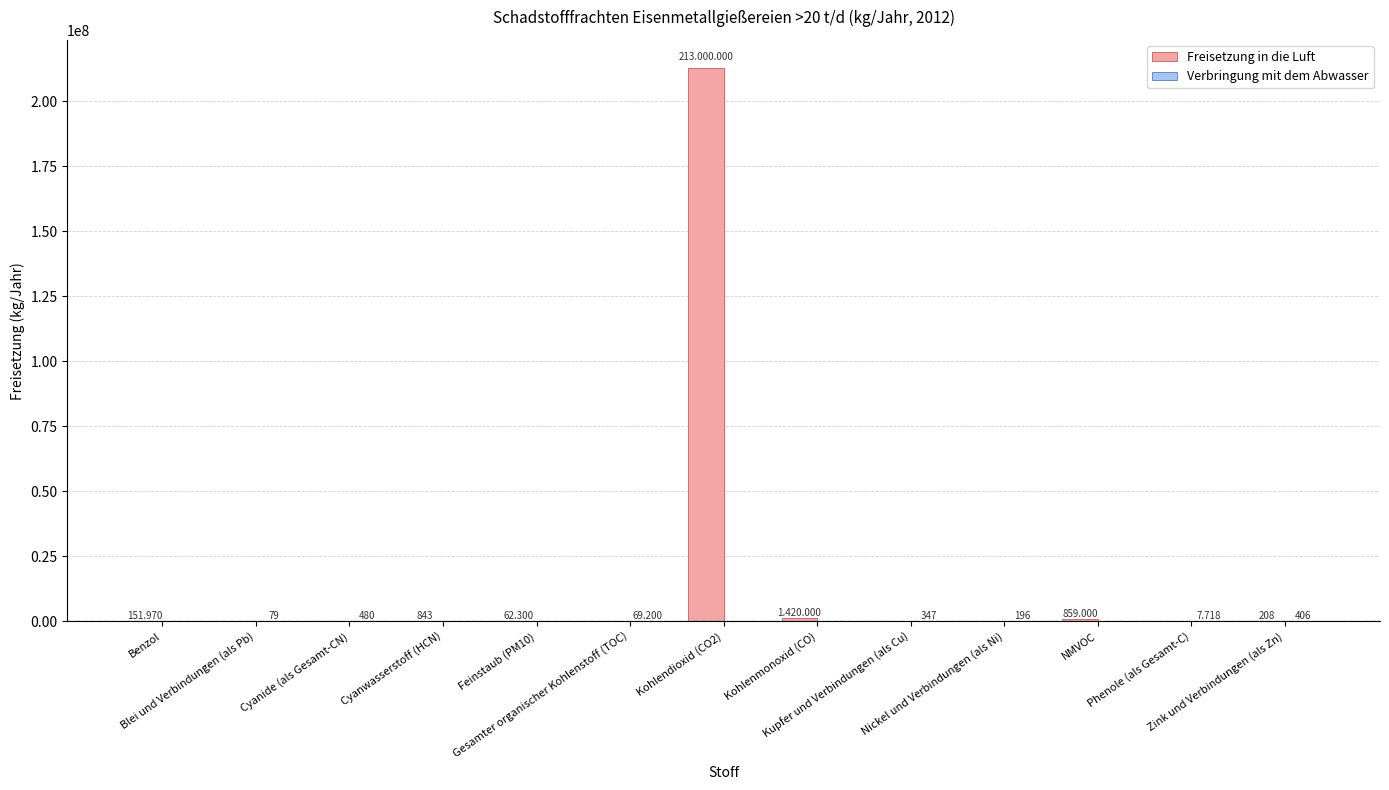

Are the bars horizontal?

No